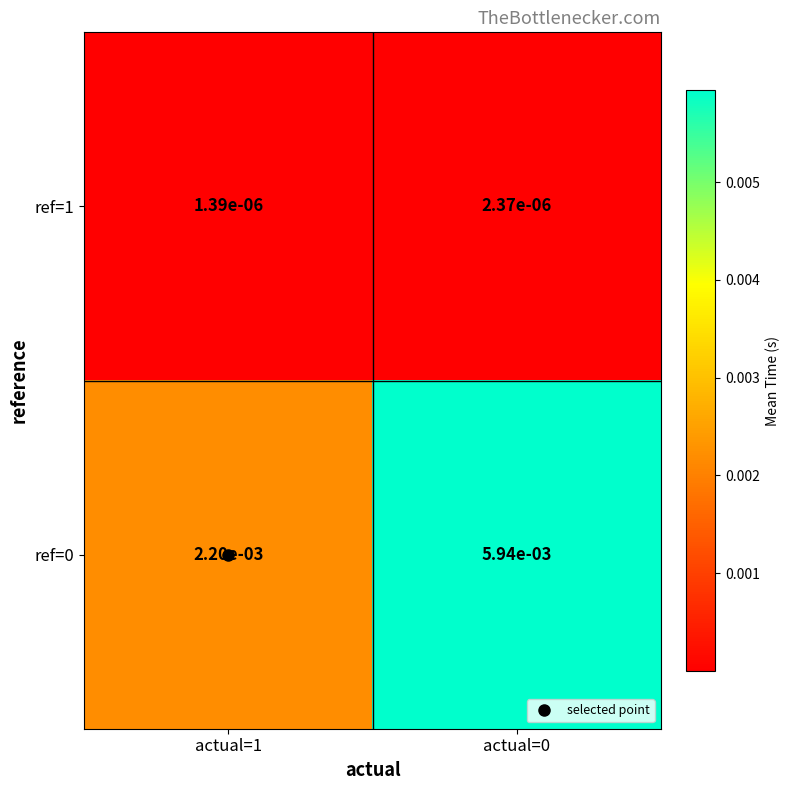

Is the value of ref=1 at actual=0 greater than the value of ref=0 at actual=1?

No